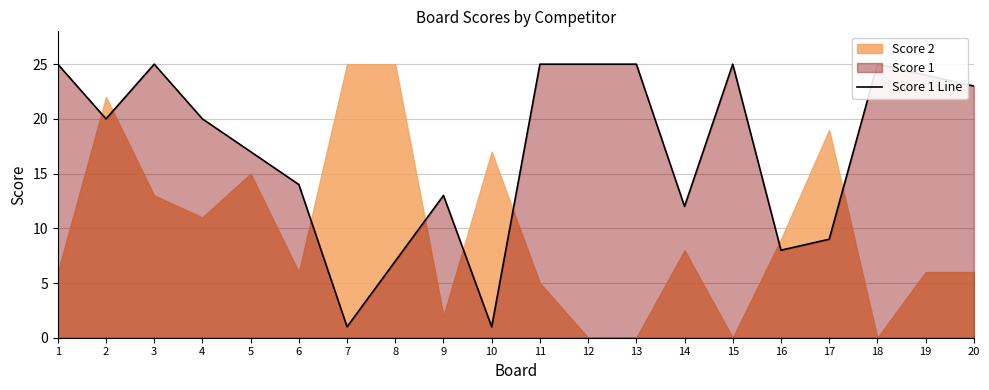

What is the minimum value shown in the chart?

1